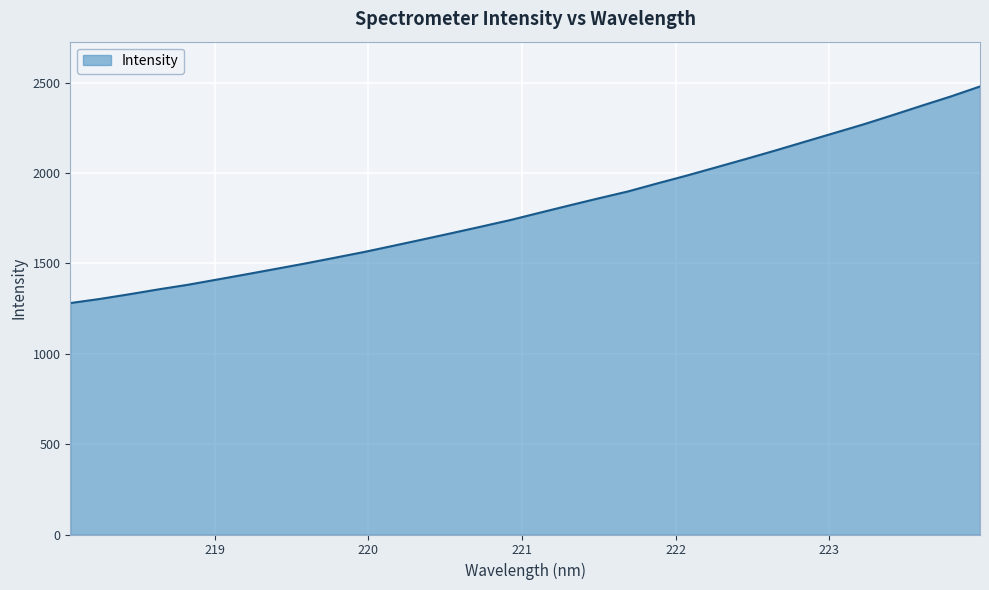

What is the minimum value shown in the chart?

1280.9